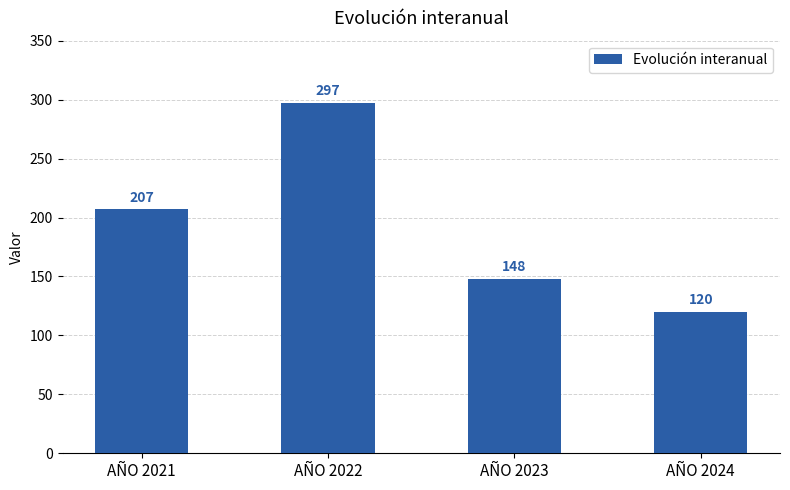

Reading right to left, transcribe all the data shown in this chart.

120	148	297	207